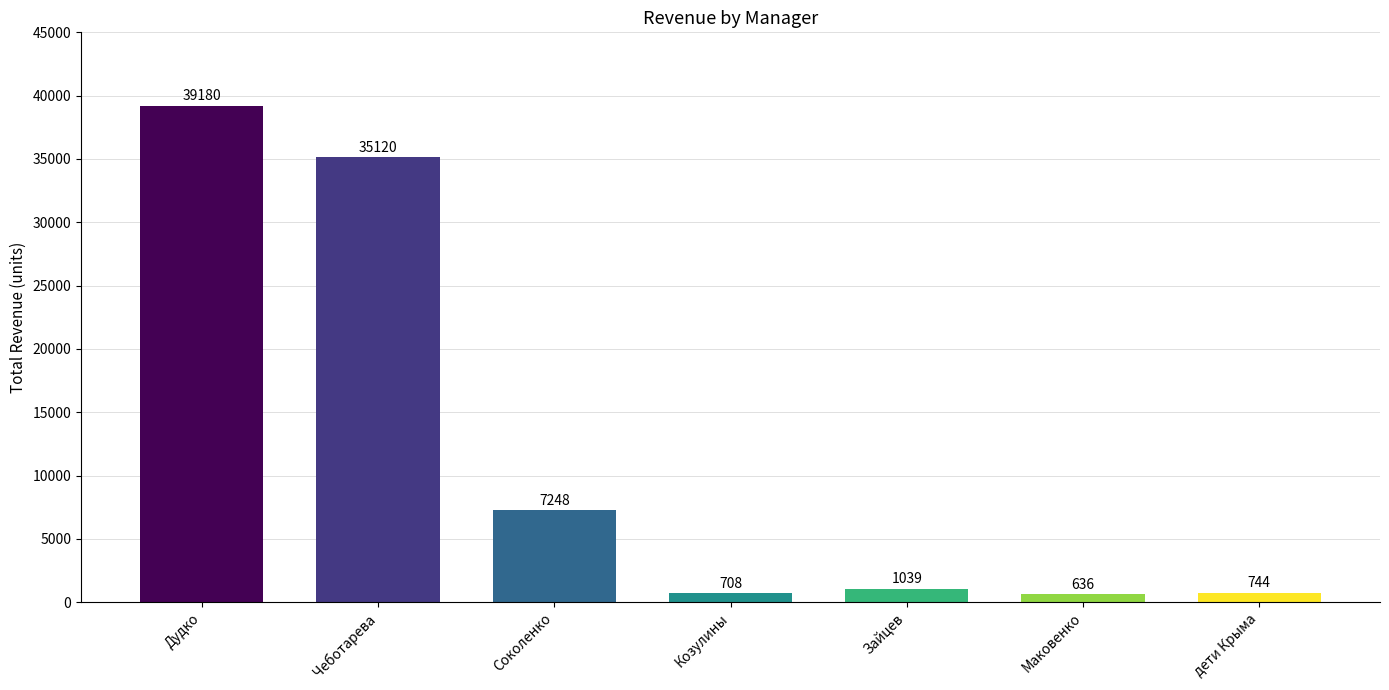

What position from the right is Соколенко?

5